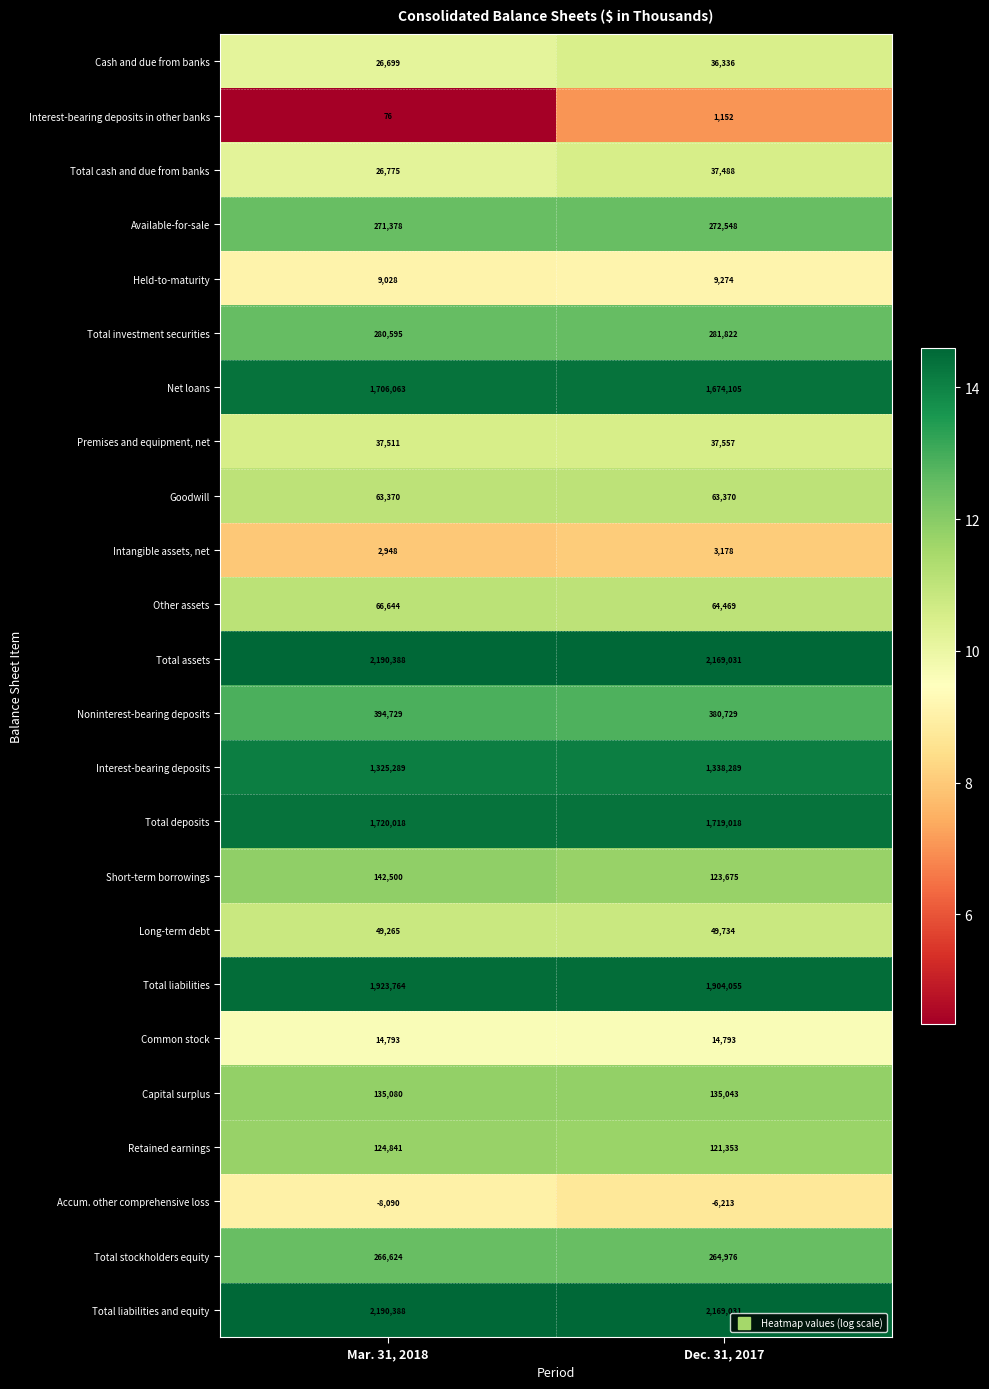

What is the smallest value displayed?

-8090